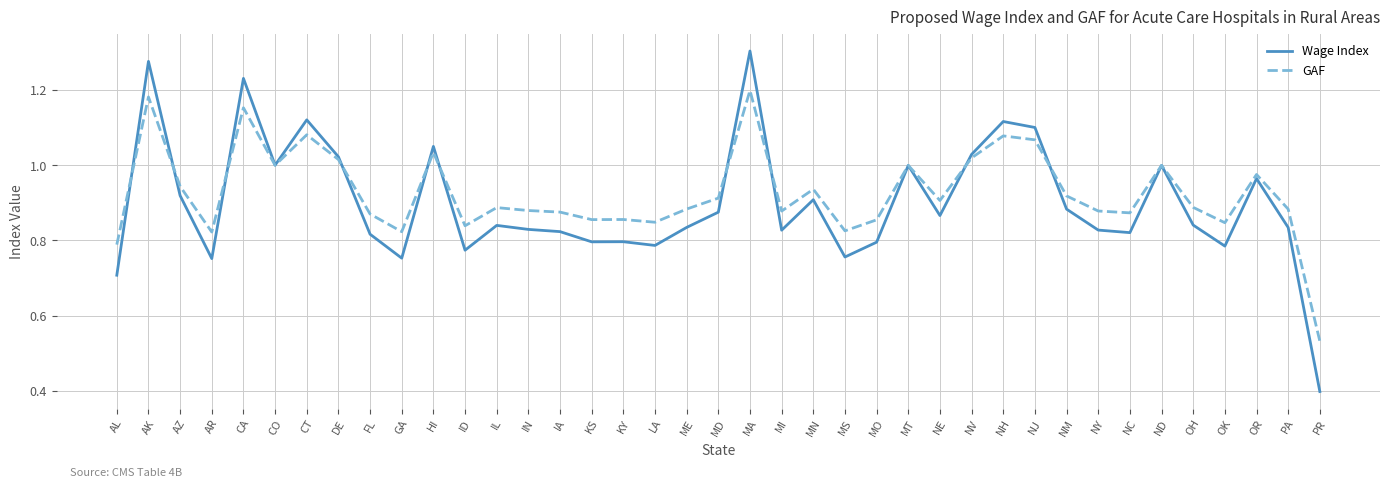

Which label corresponds to the largest value in the chart?

MA